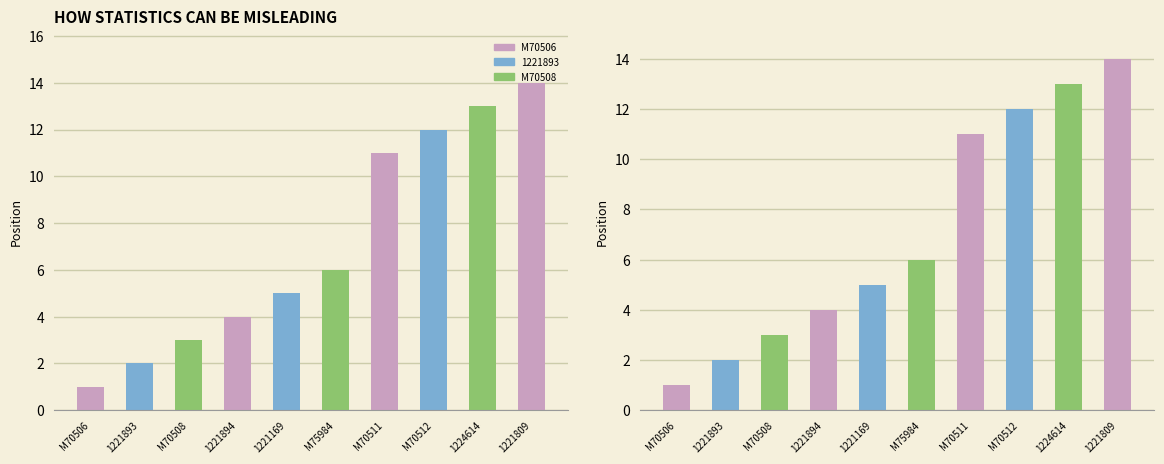

What is the approximate value at M70511, to the nearest 10?

10